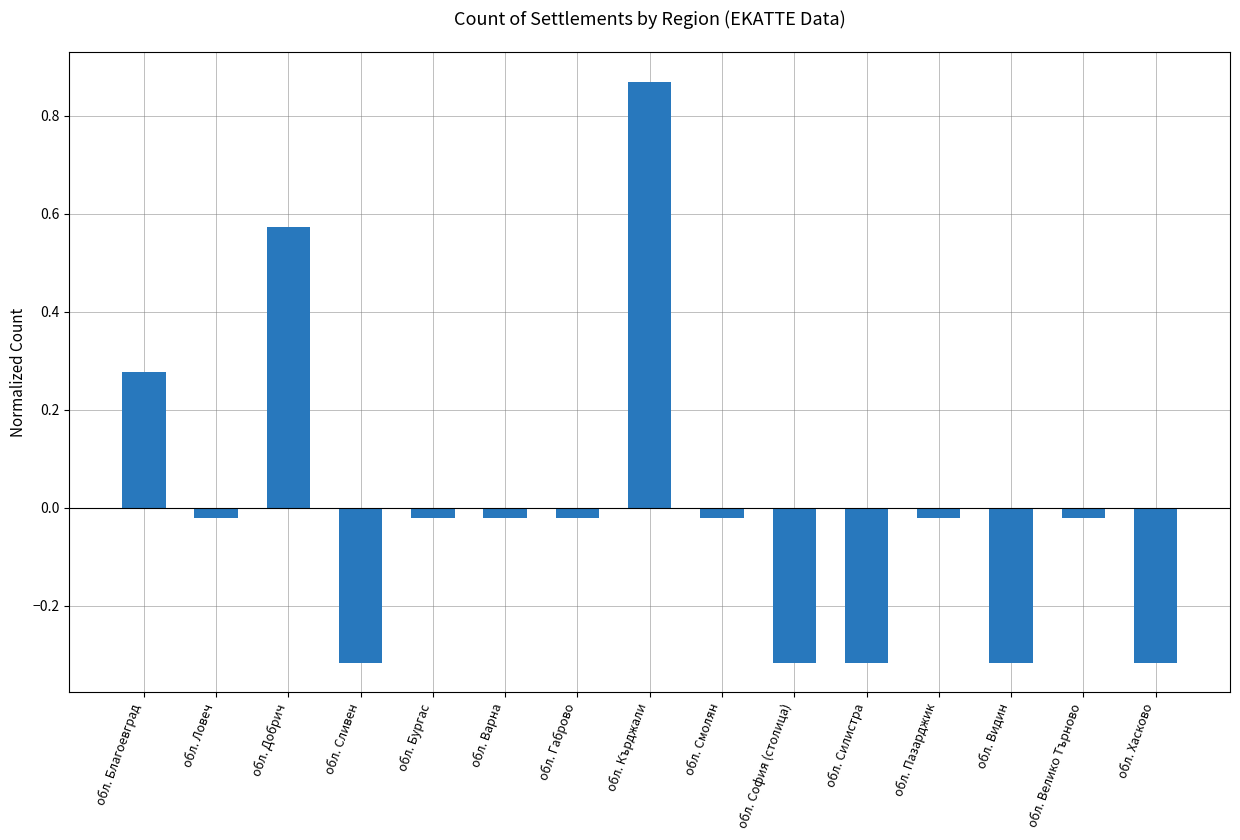

Is it true that the value at обл. Кърджали is 1.2?

False